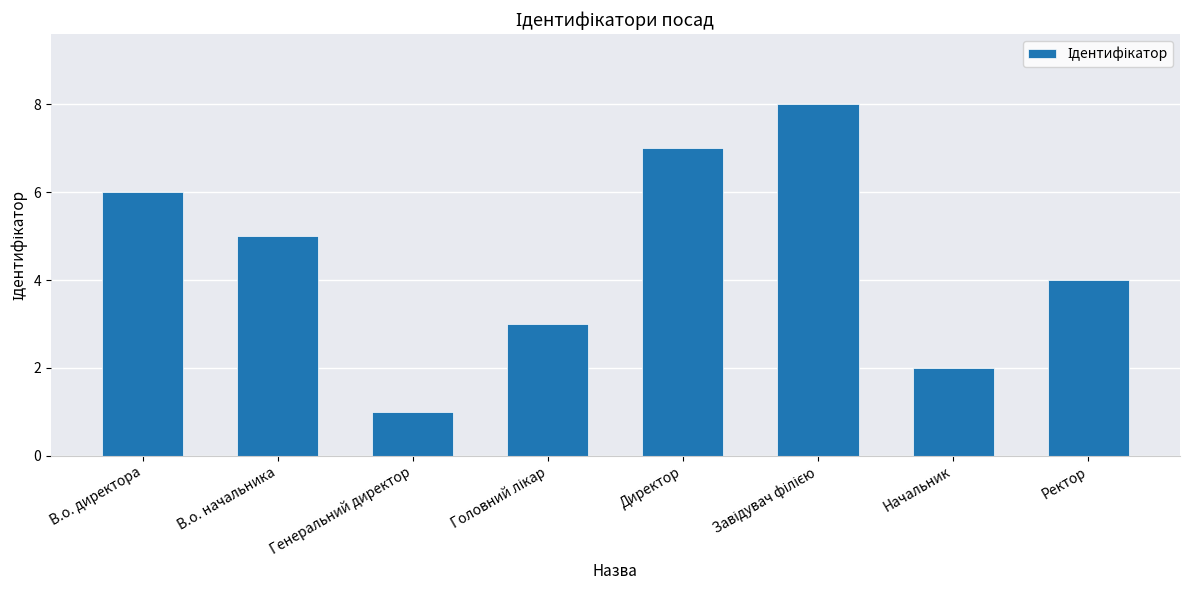

At which label does the data first exceed 5?

В.о. директора